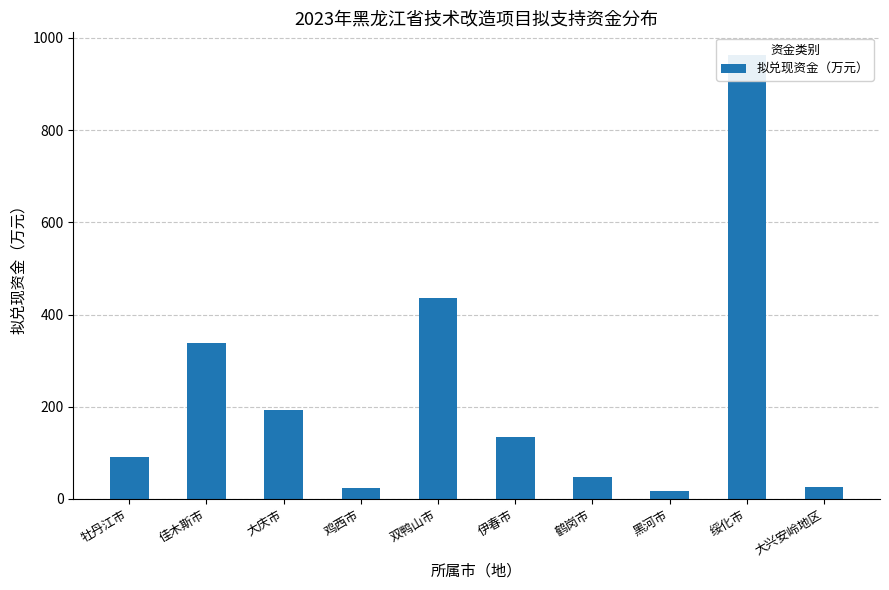

Which category has the lowest value across all series?

黑河市